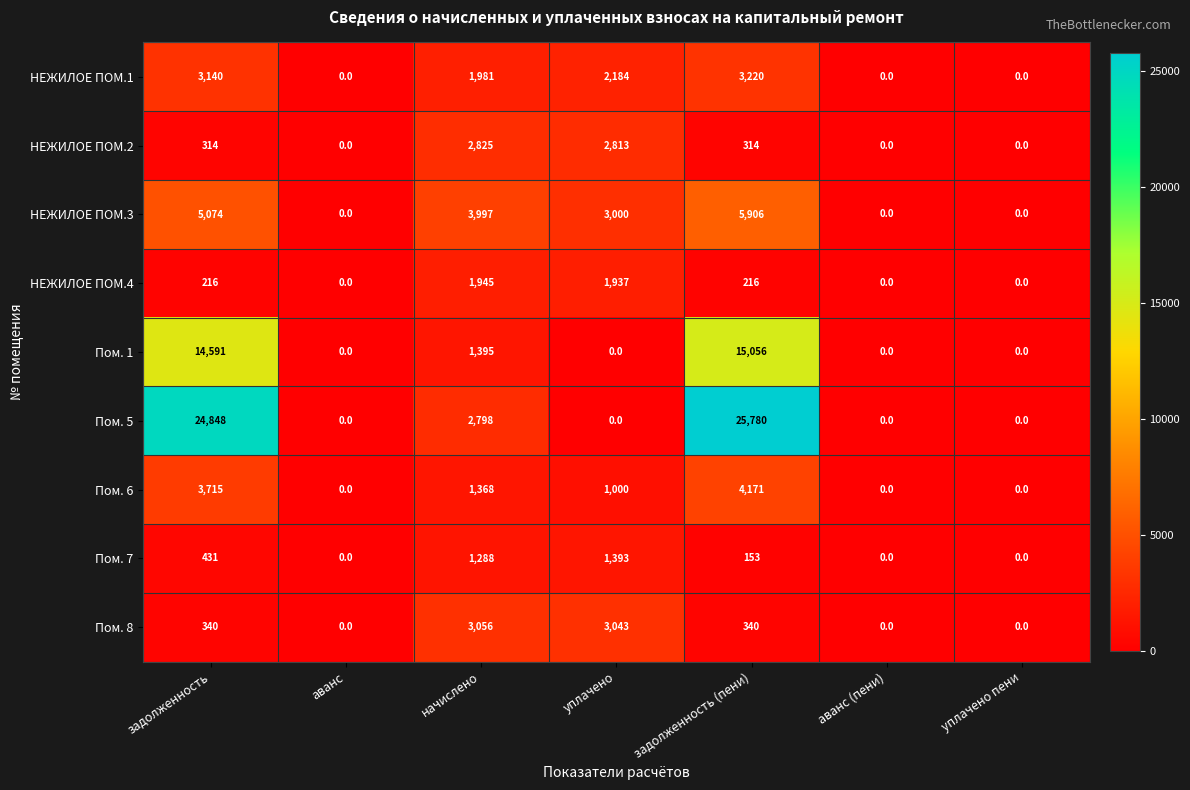

Where is Пом. 7 nearest to the value 696?

задолженность